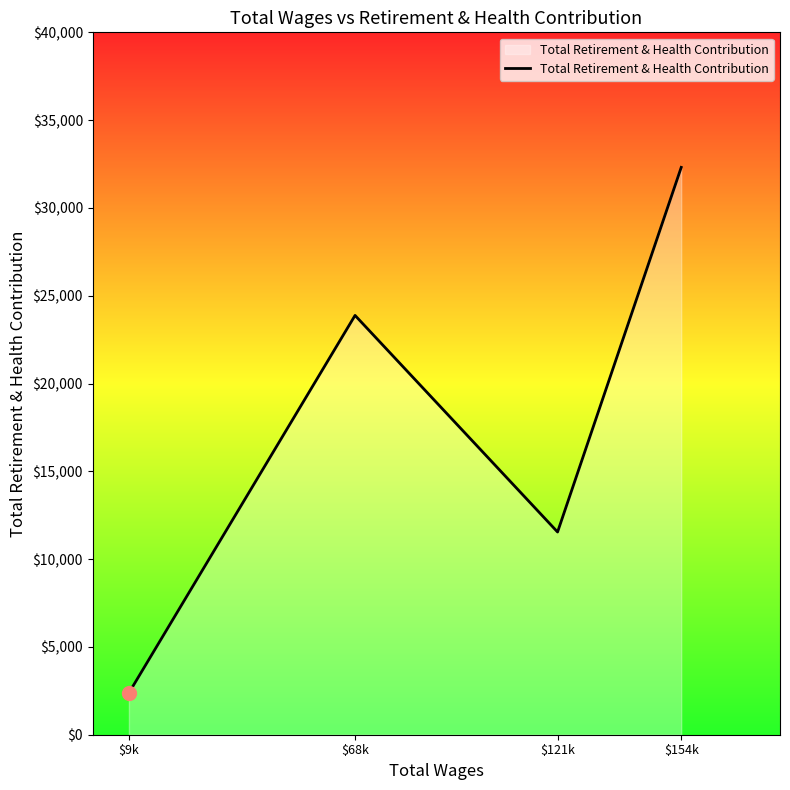

What is the smallest value displayed?

2380